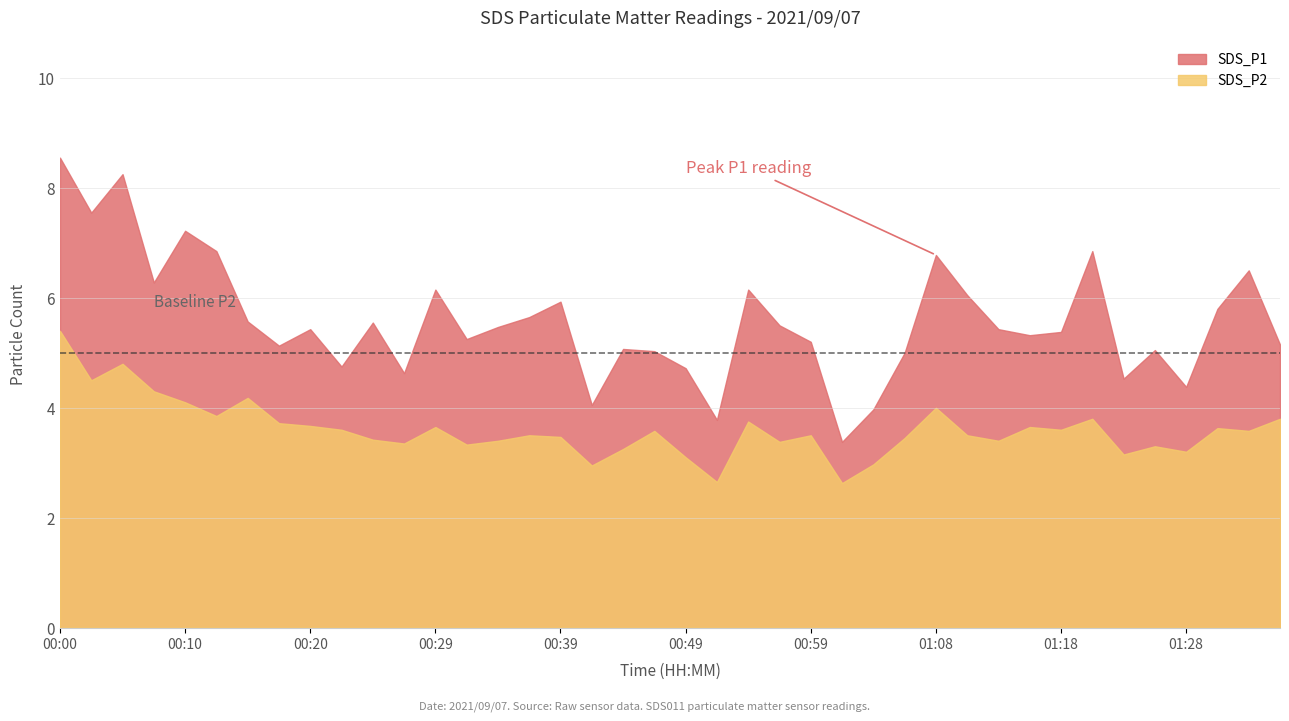

Which category has the highest value across all series?

00:00